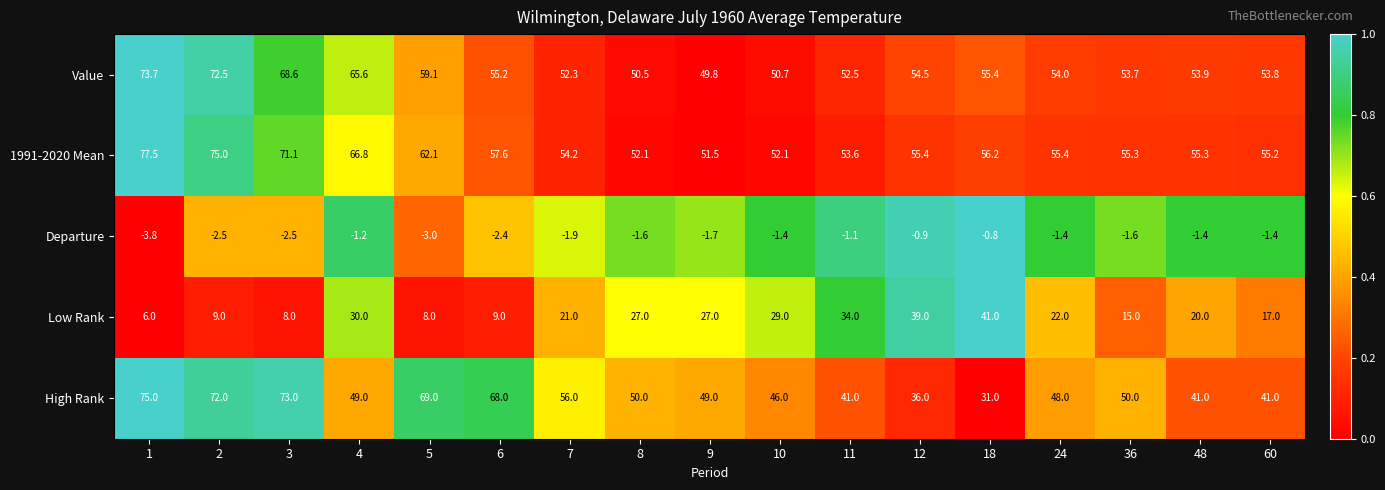

Where is Departure nearest to the value -2?

7